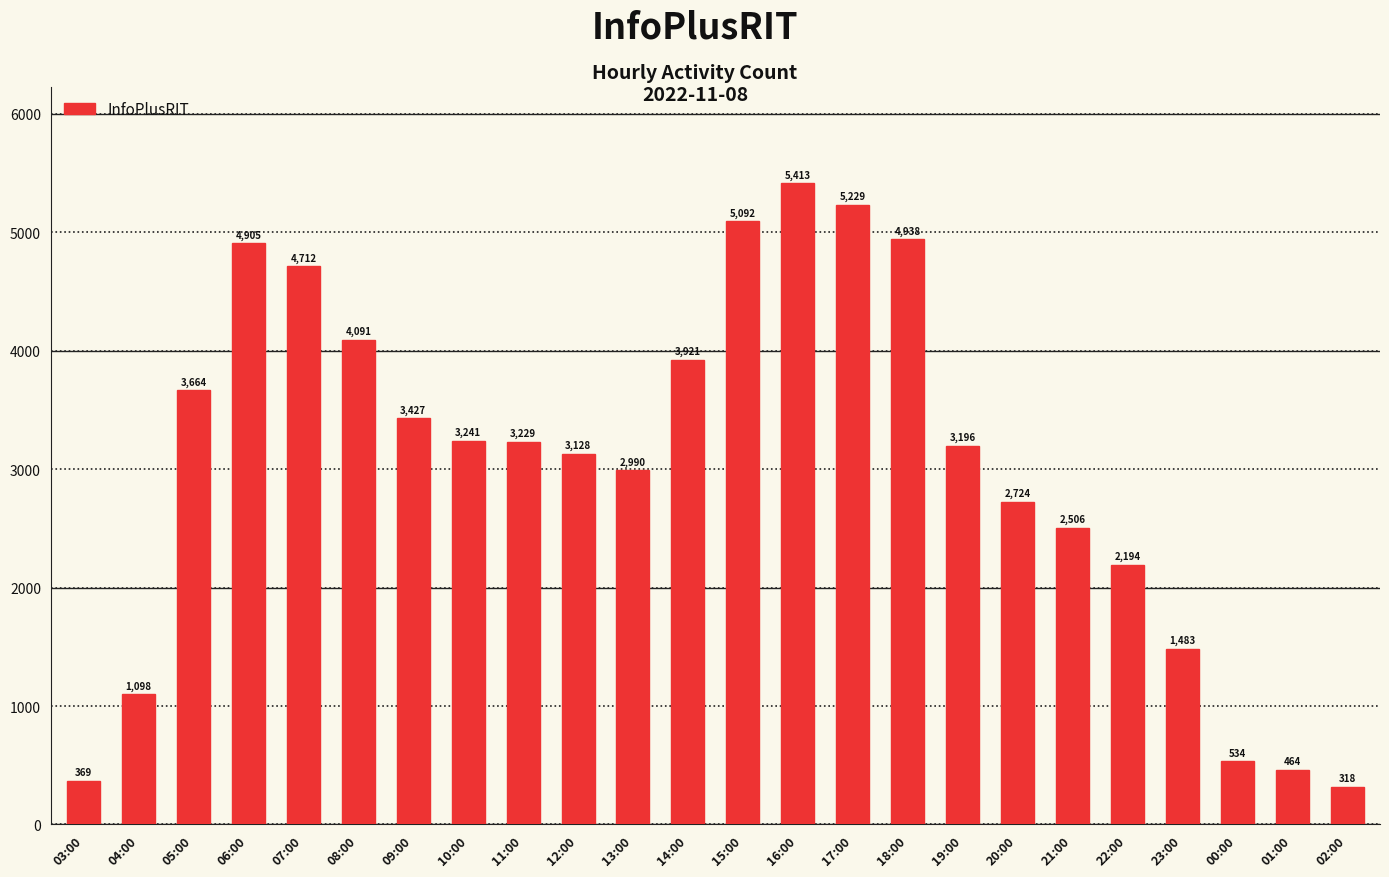

What position from the left is 18:00?

16